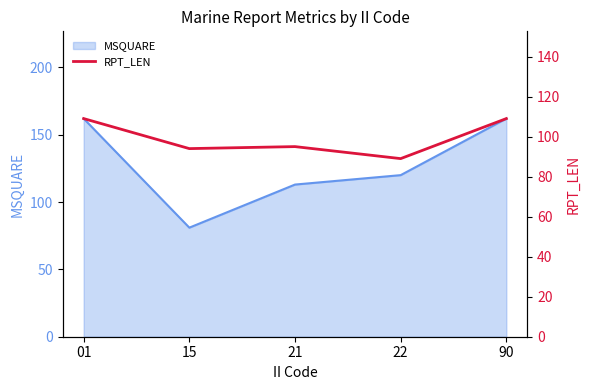

Reading left to right, transcribe all the data shown in this chart.

01=109	15=94	21=95	22=89	90=109